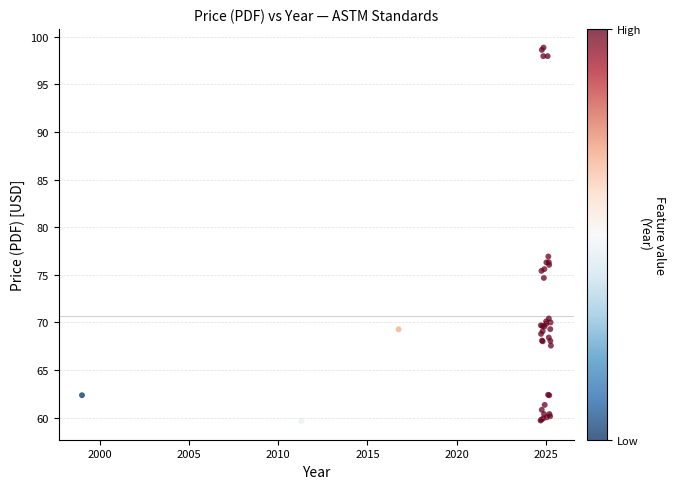

What Y value in the scatter plot is closest to 79?

76.9